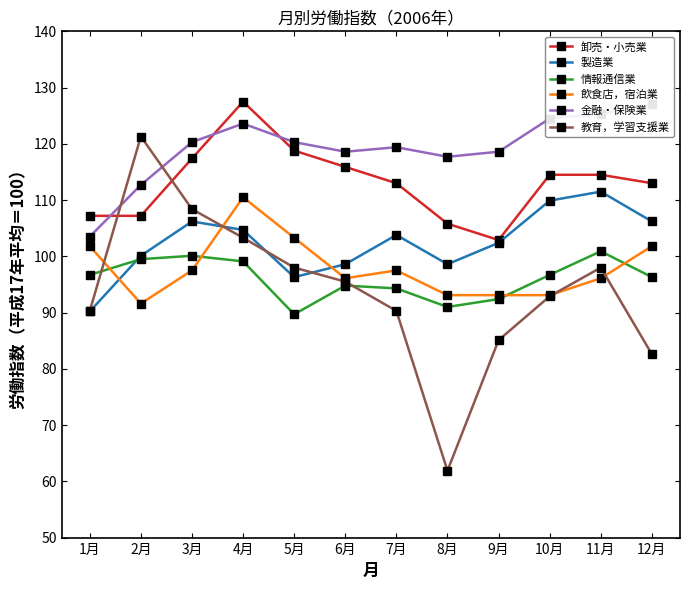

Where is 教育，学習支援業 nearest to the value 91?

1月